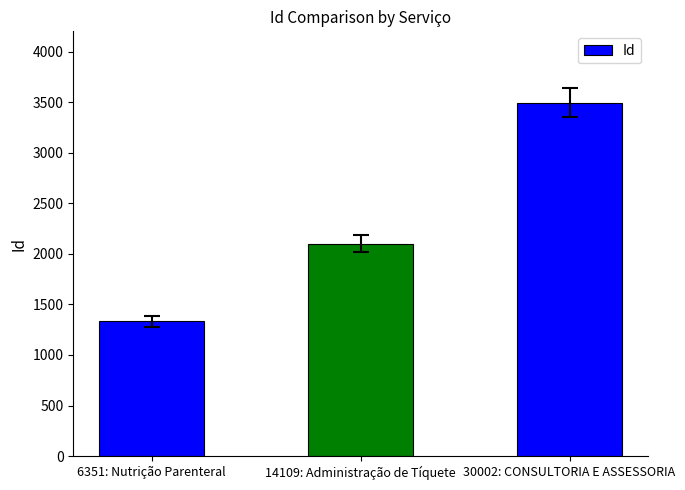

At which category does the chart reach its minimum across all series?

6351: Nutrição Parenteral